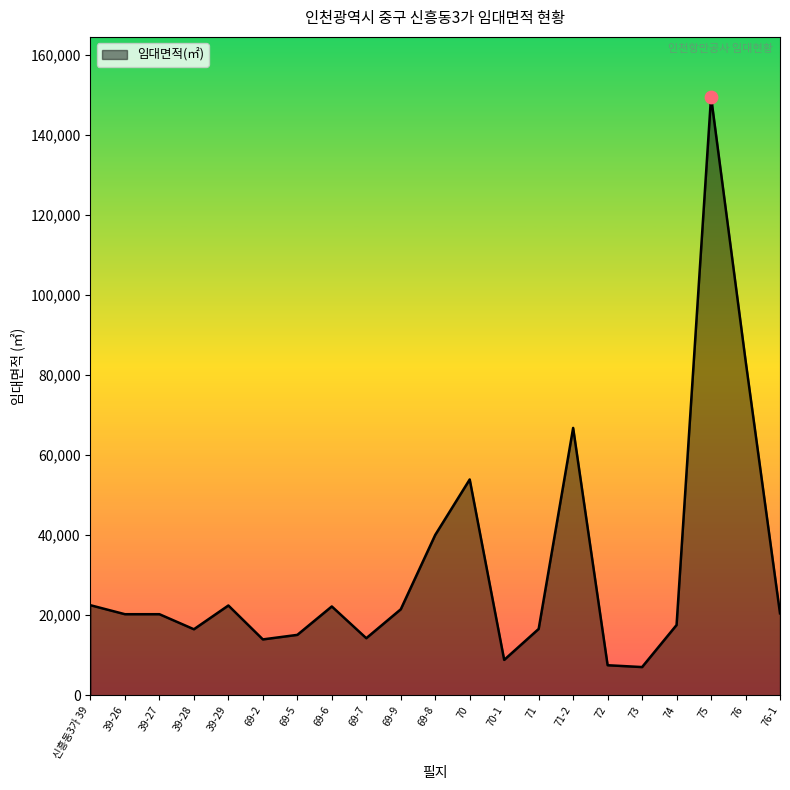

What is the change in value from 69-9 to 71?

-4905.5